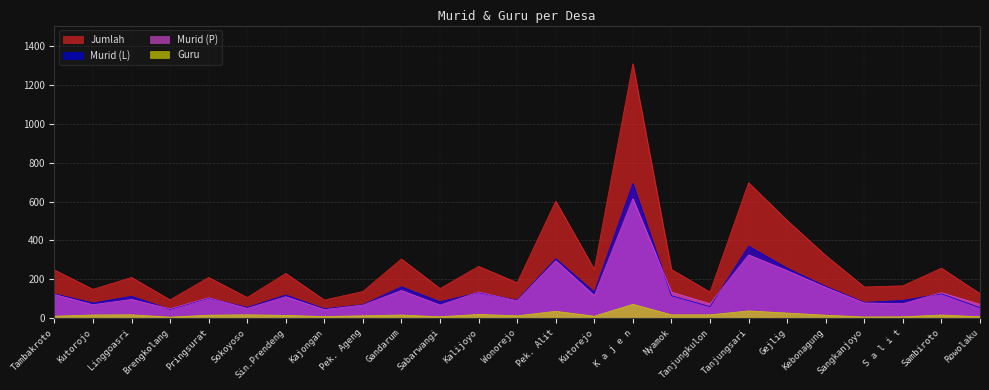

The value of Jumlah at Kutorojo is 89. True or false?

False